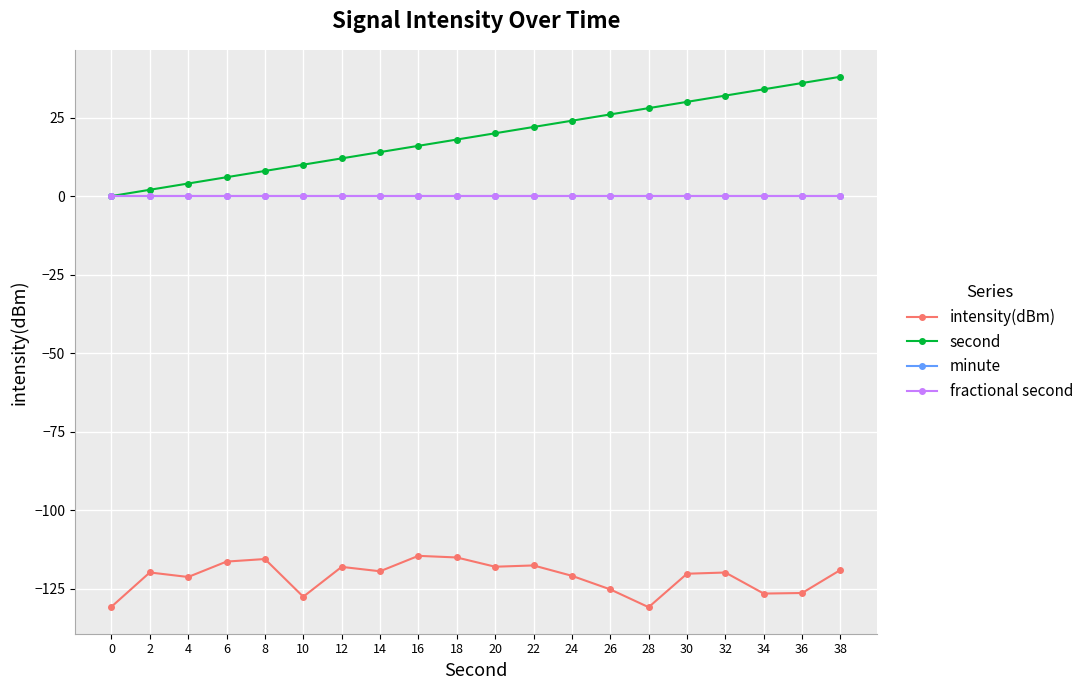

Is this an area chart (filled region under the line)?

No